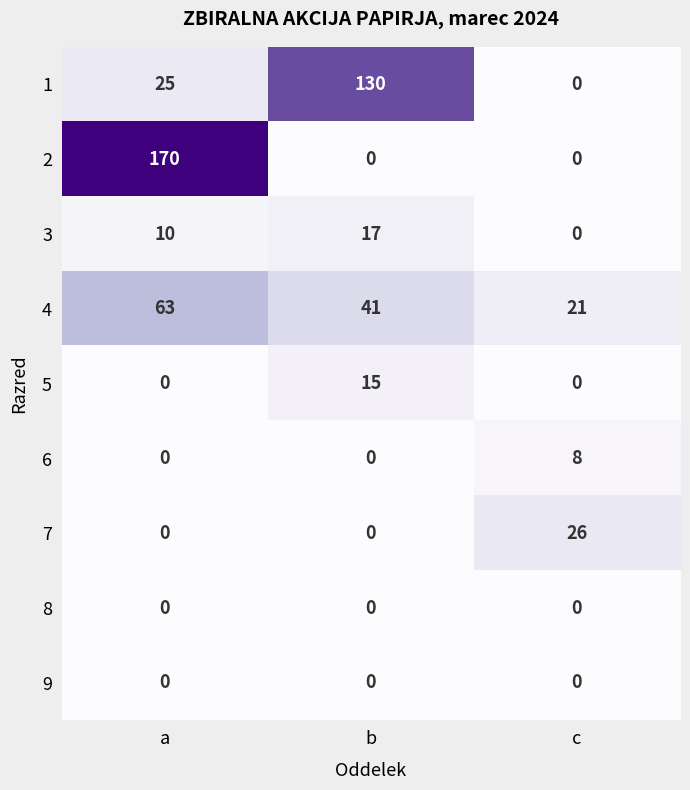

What is the total value across all series at b?

203